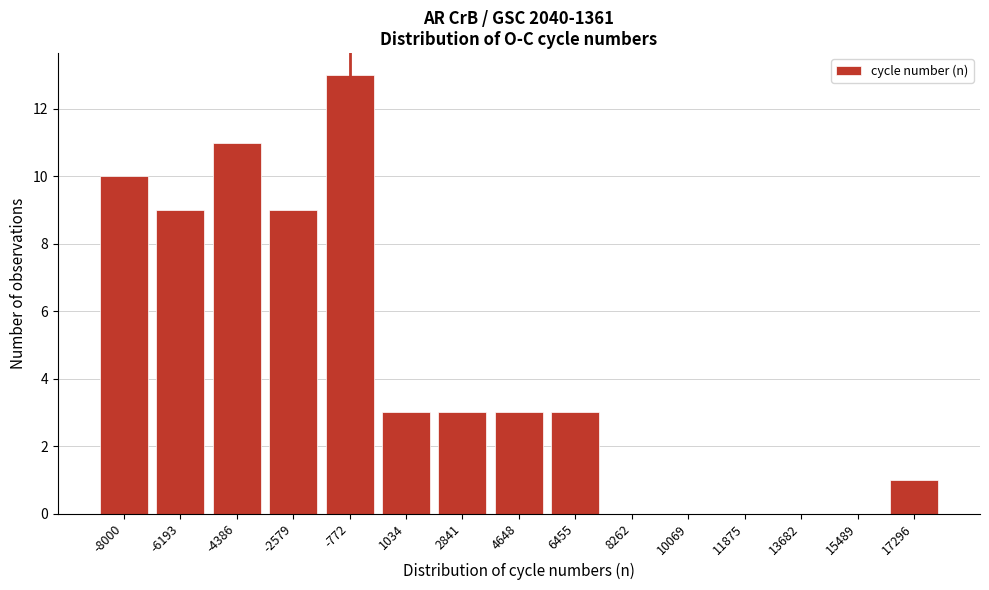

Reading right to left, list all the values displayed in this chart.

17296=1	15489=0	13682=0	11875=0	10069=0	8262=0	6455=3	4648=3	2841=3	1034=3	-772=13	-2579=9	-4386=11	-6193=9	-8000=10